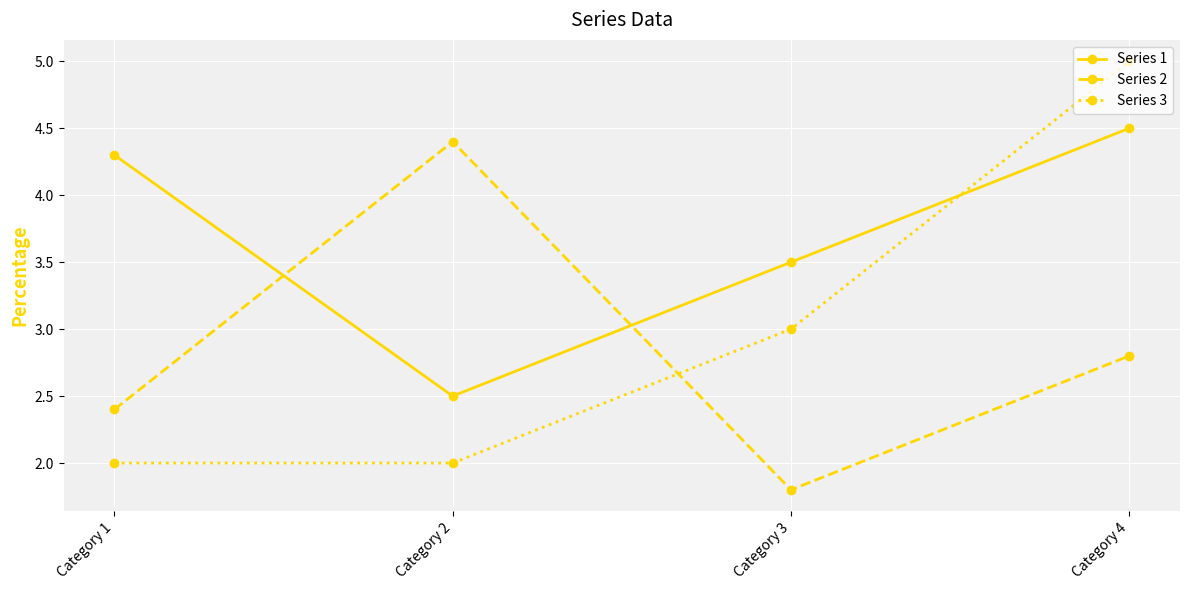

Which series ends up on top after the final intersection of Series 3 and Series 1?

Series 3